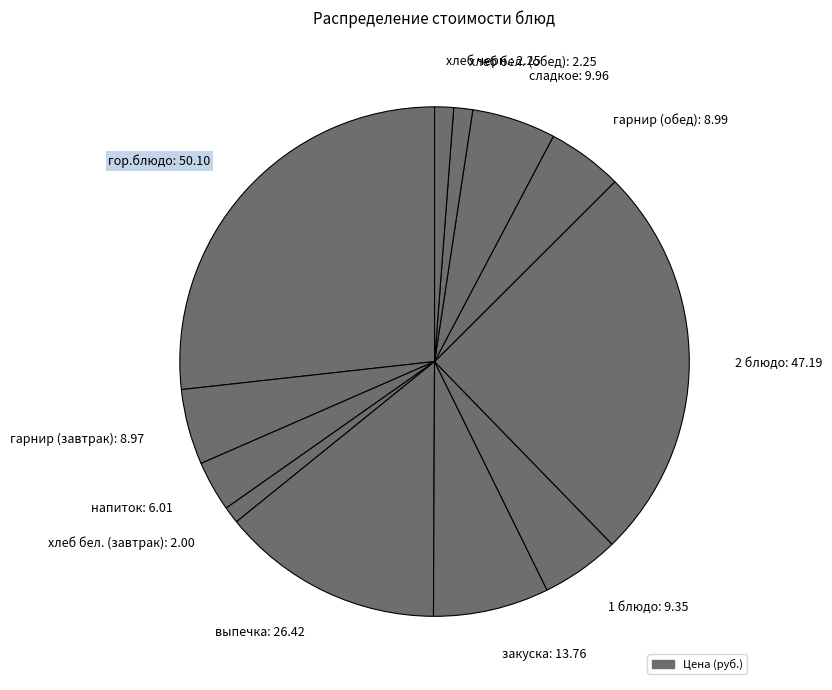

Does хлеб бел. (обед): 2.25 account for over 50% of the chart?

No